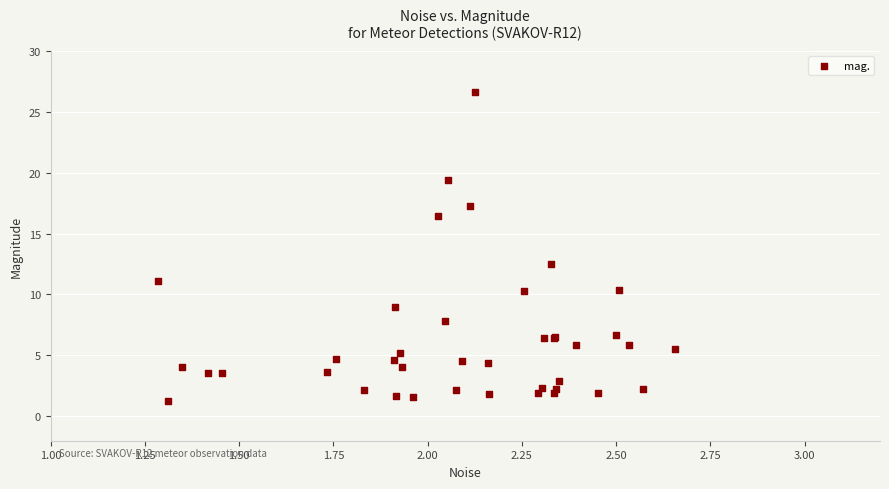

What Y value in the scatter plot is closest to 13?

12.5